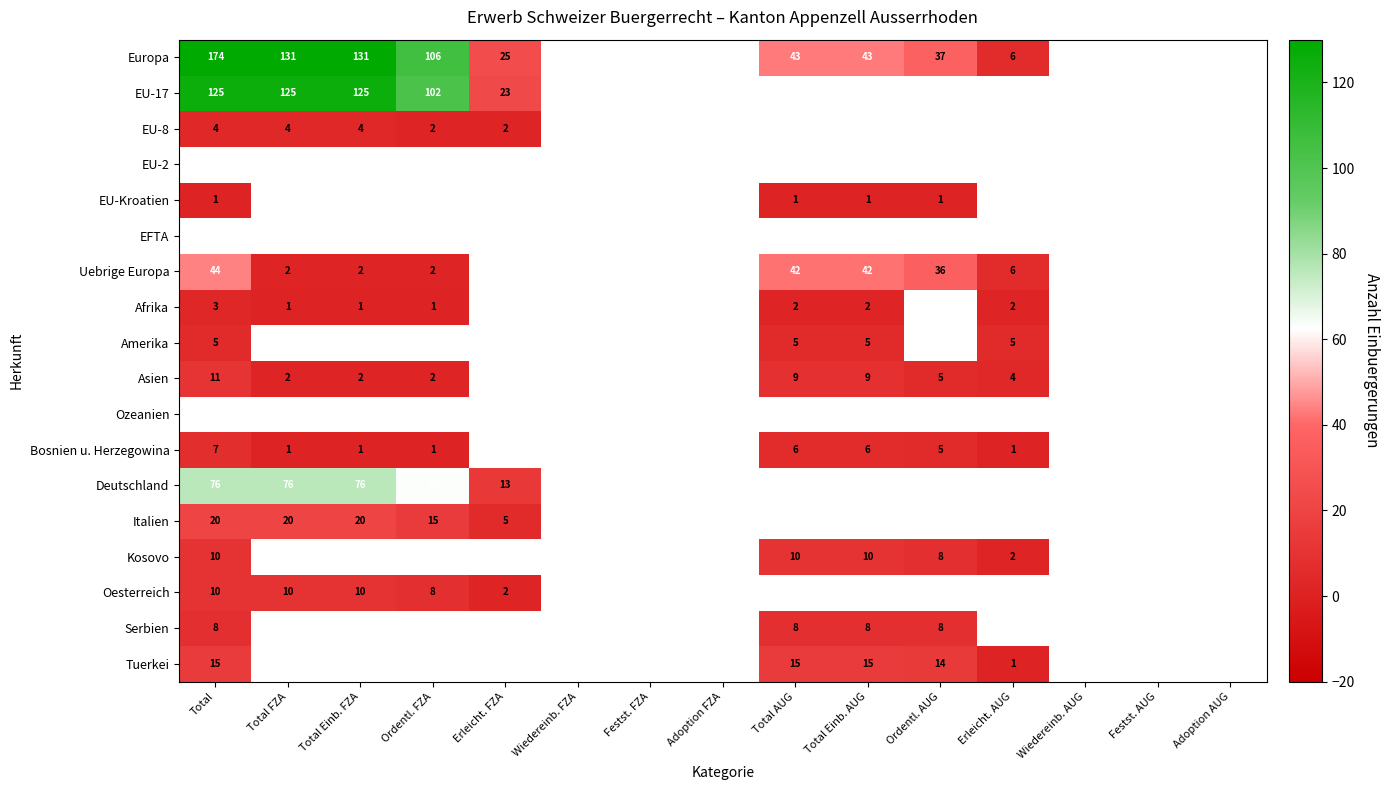

Is it true that Deutschland equals 76 at Total?

True